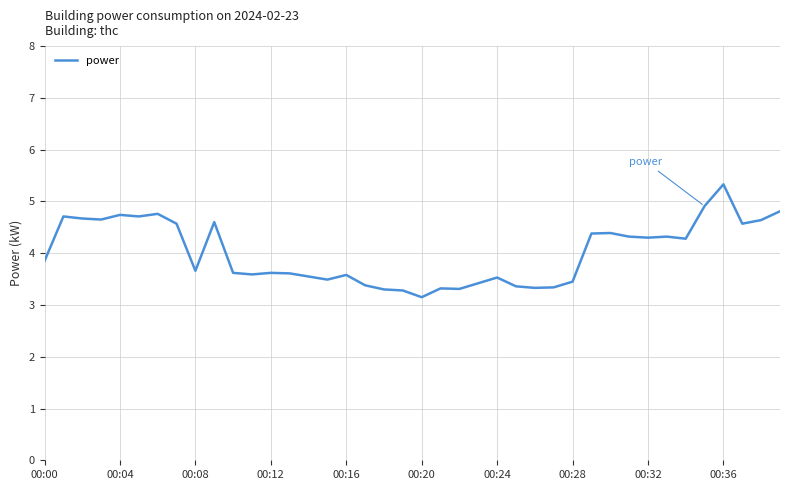

What is the difference between the maximum and minimum values?

2.2